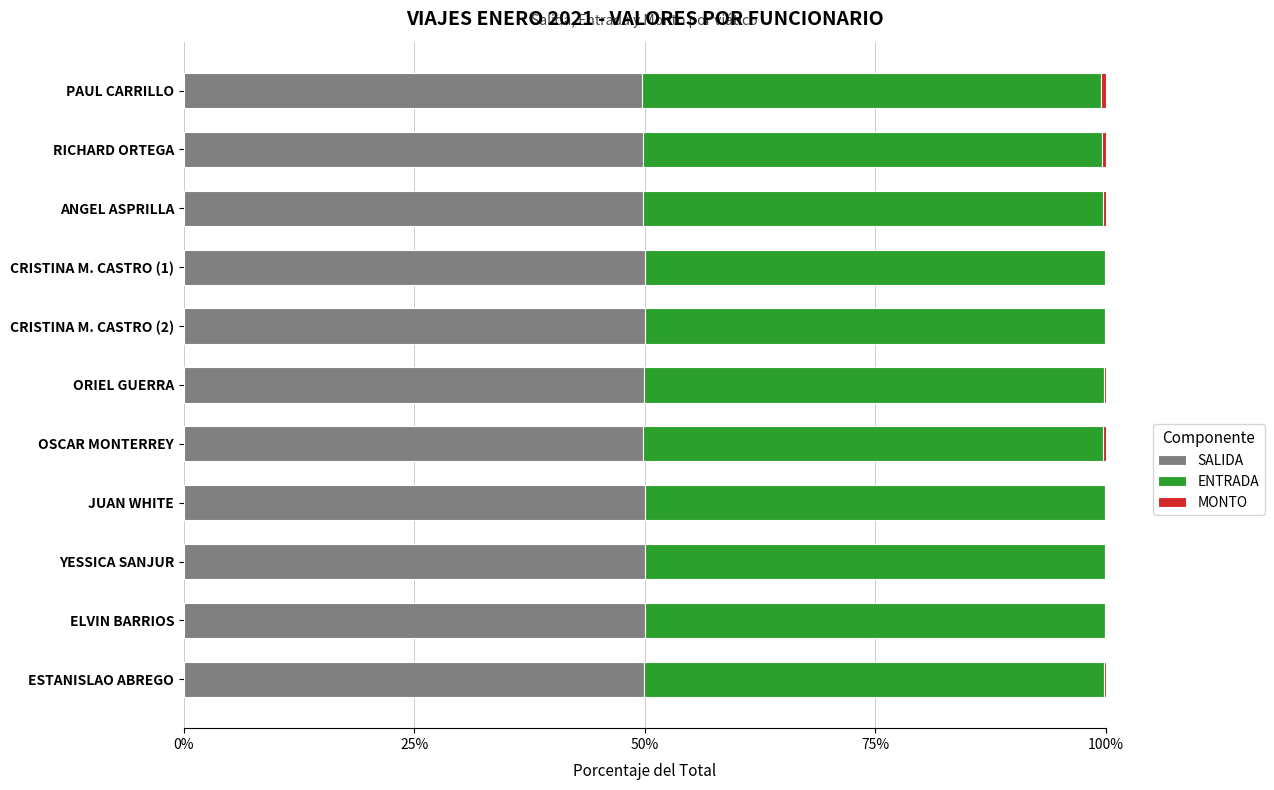

What is the sum of all SALIDA values?

549.0